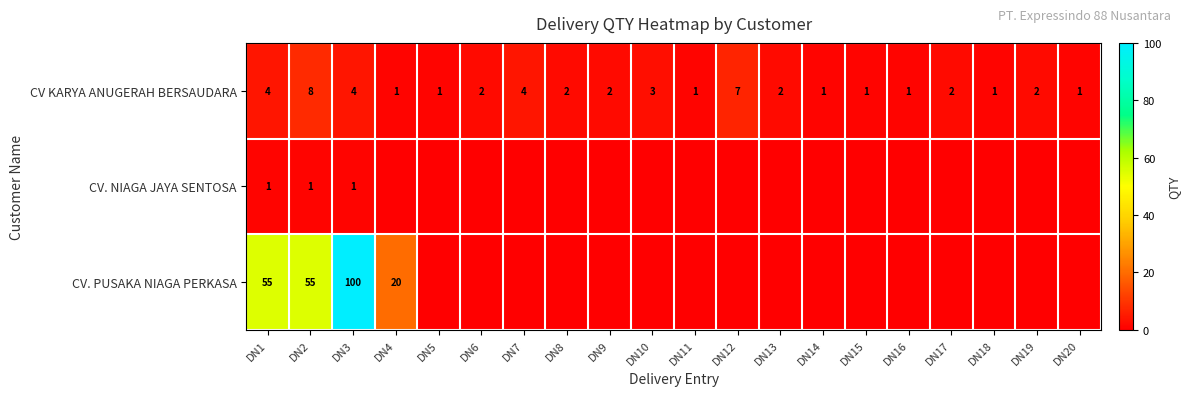

Which category has the highest value in the CV KARYA ANUGERAH BERSAUDARA series?

DN2